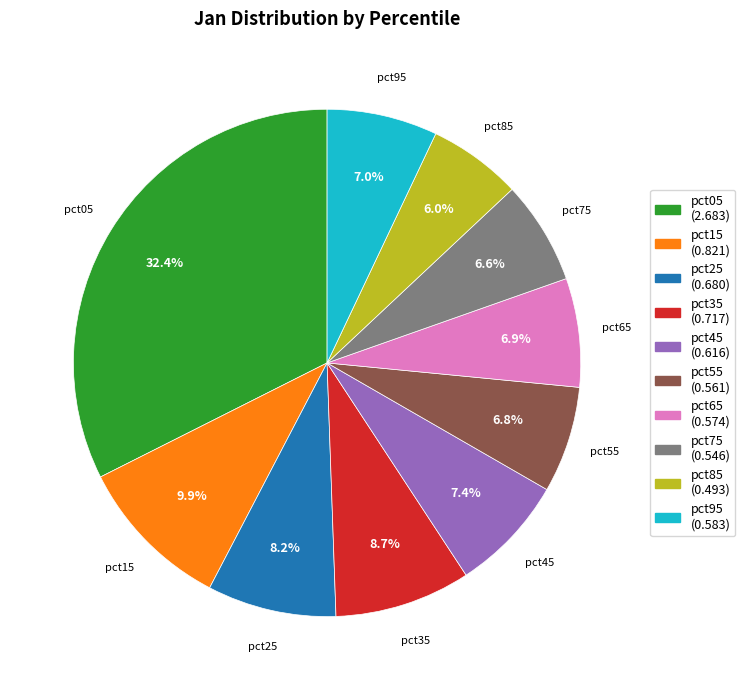

The pct15 slice represents 4% of the pie. True or false?

False